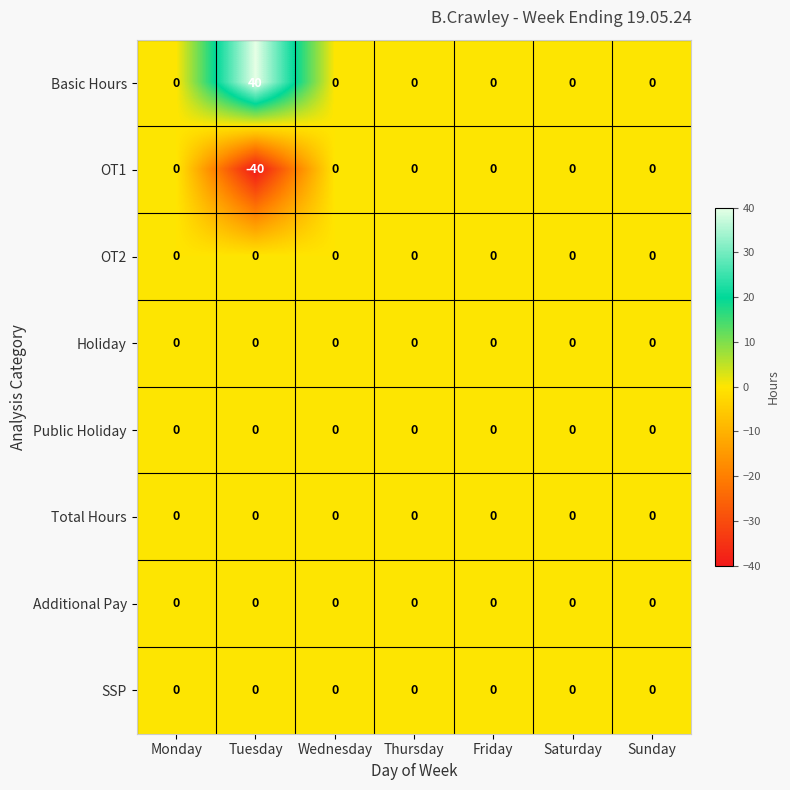

Is it true that Basic Hours equals 25 at Friday?

False